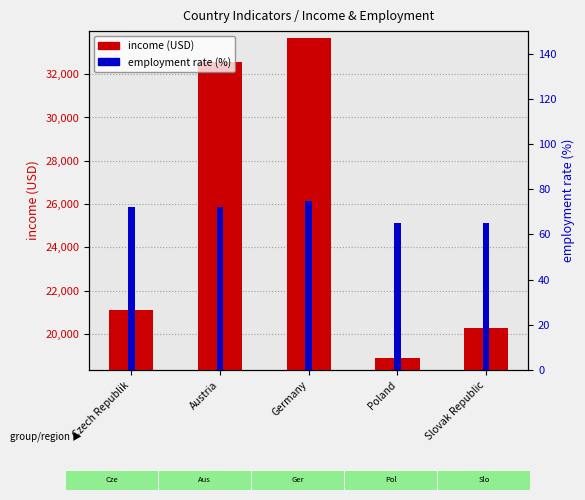

The value of employment rate (%) at Germany is 75. True or false?

True